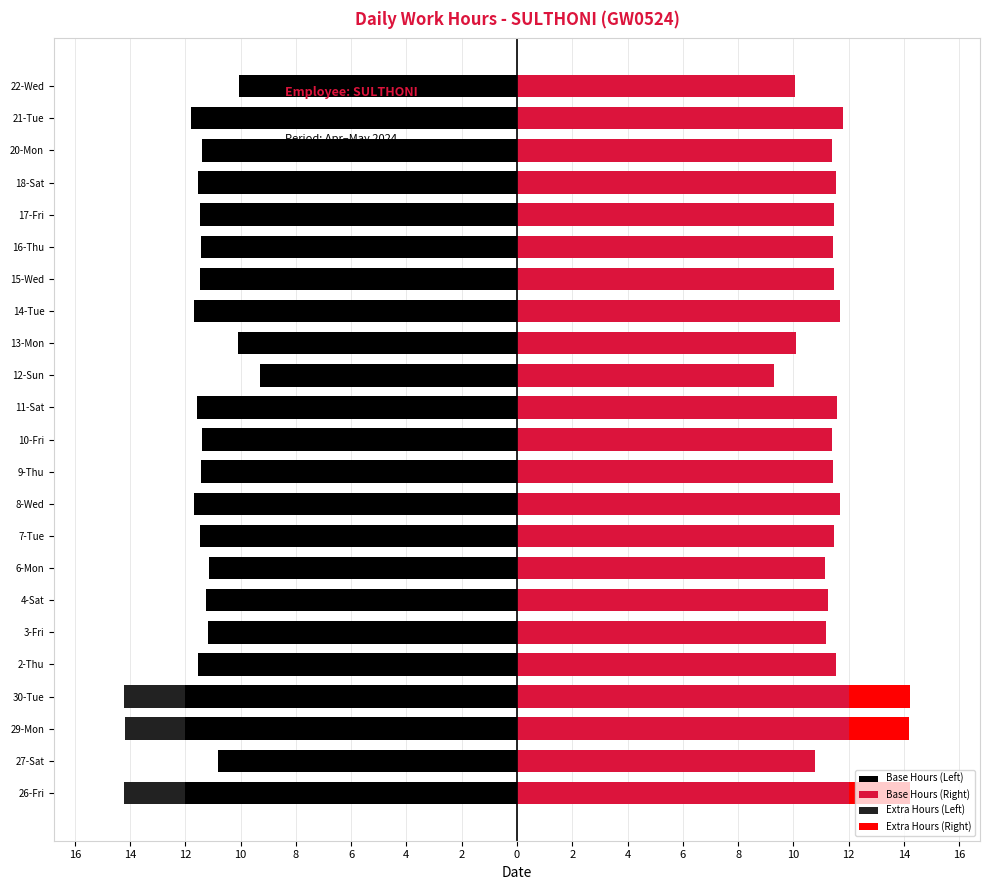

Which has a higher value, 4-Sat or 6-Mon?

6-Mon